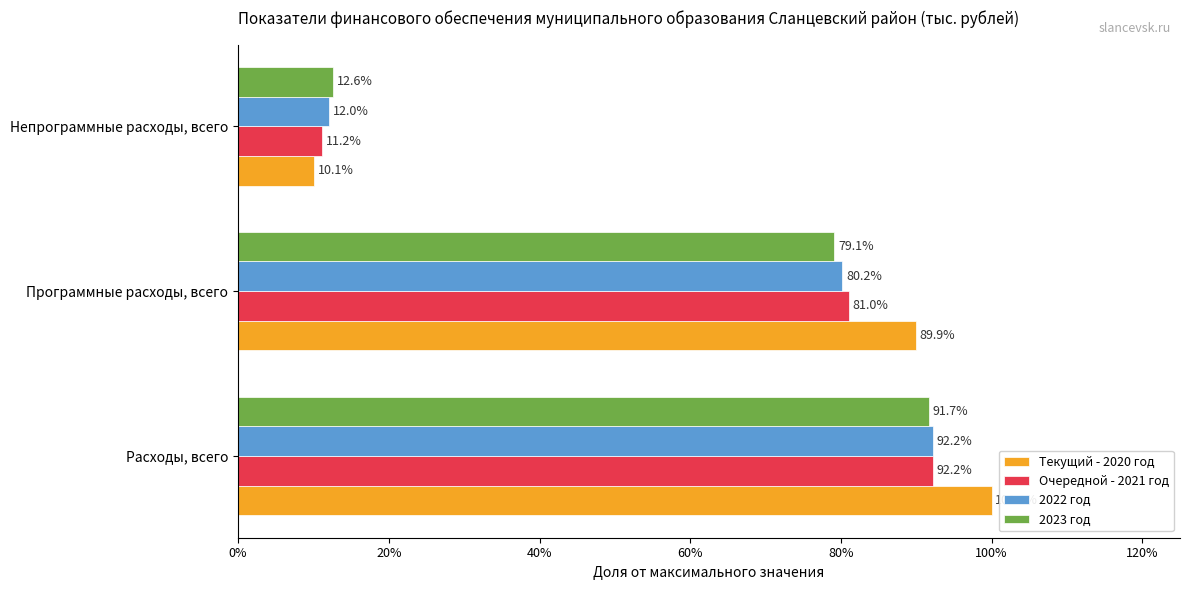

Reading left to right, what are all the values shown in this chart?

Текущий - 2020 год: 1.0	0.9	0.1
Очередной - 2021 год: 0.9	0.8	0.1
2022 год: 0.9	0.8	0.1
2023 год: 0.9	0.8	0.1